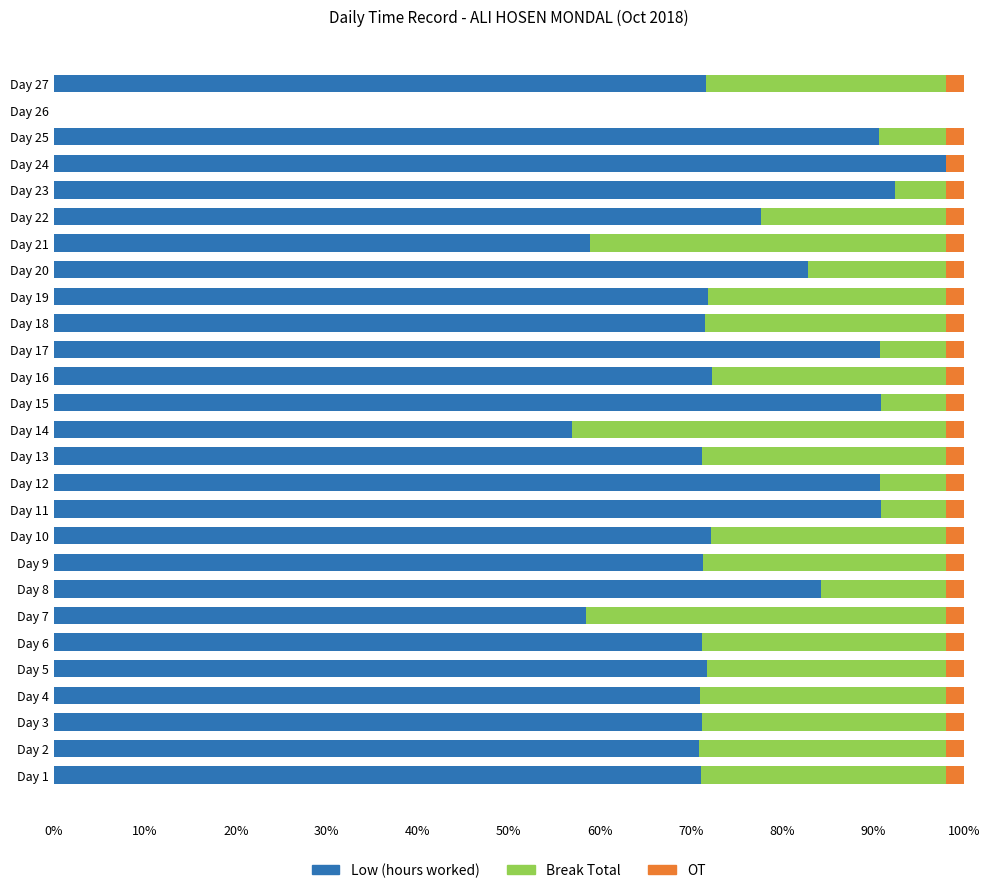

What is the total value across all series at Day 12?

100.0